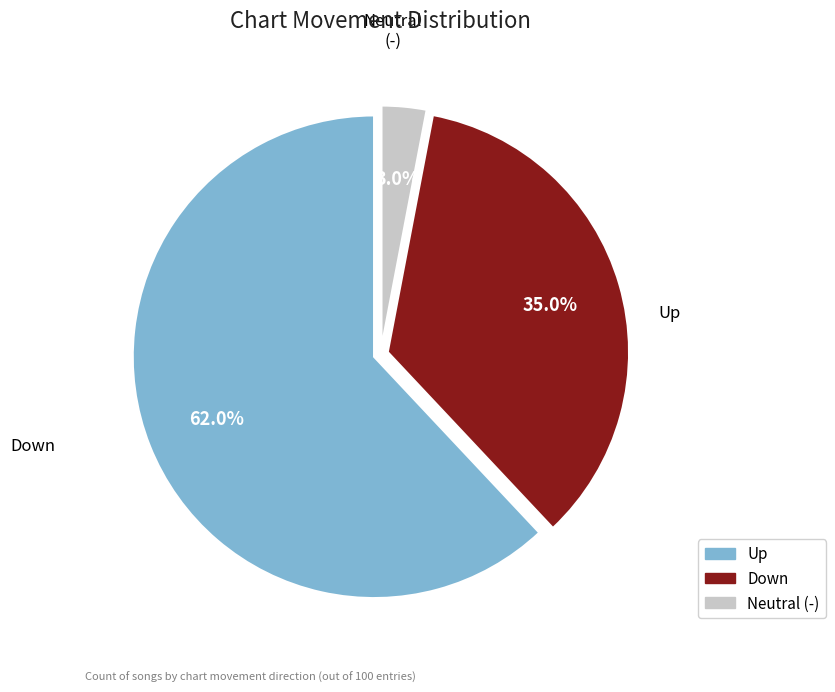

Does any single category account for the majority?

Yes